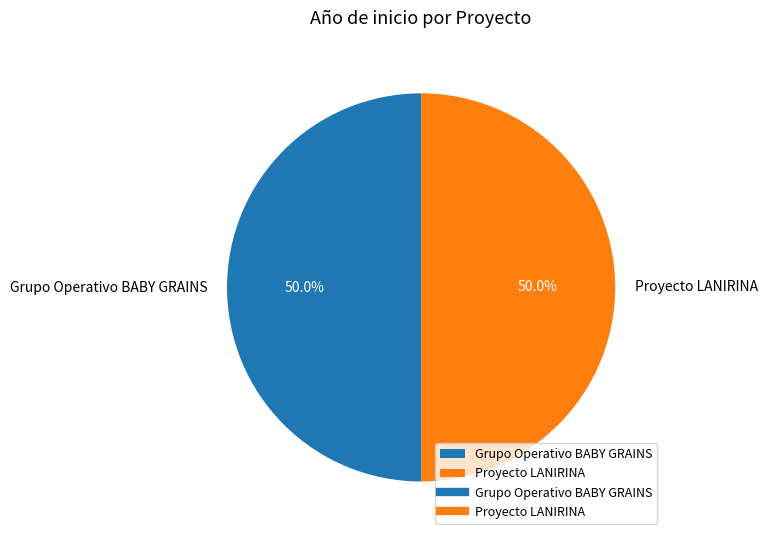

To the nearest percent, what is the average slice percentage?

50%